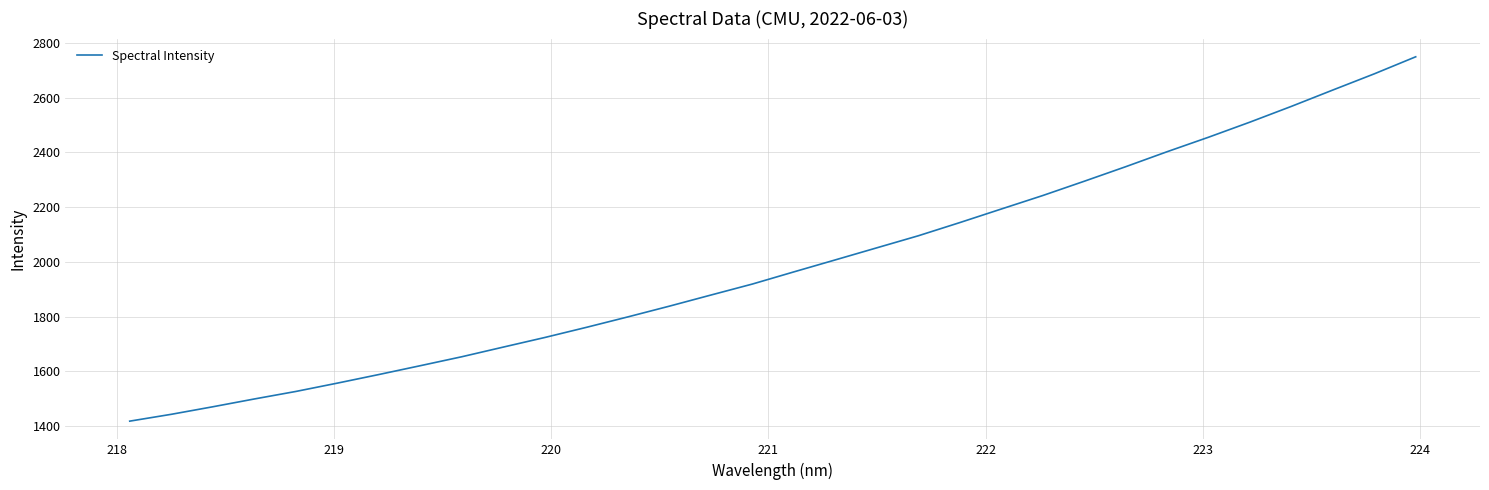

Is this an area chart (filled region under the line)?

No